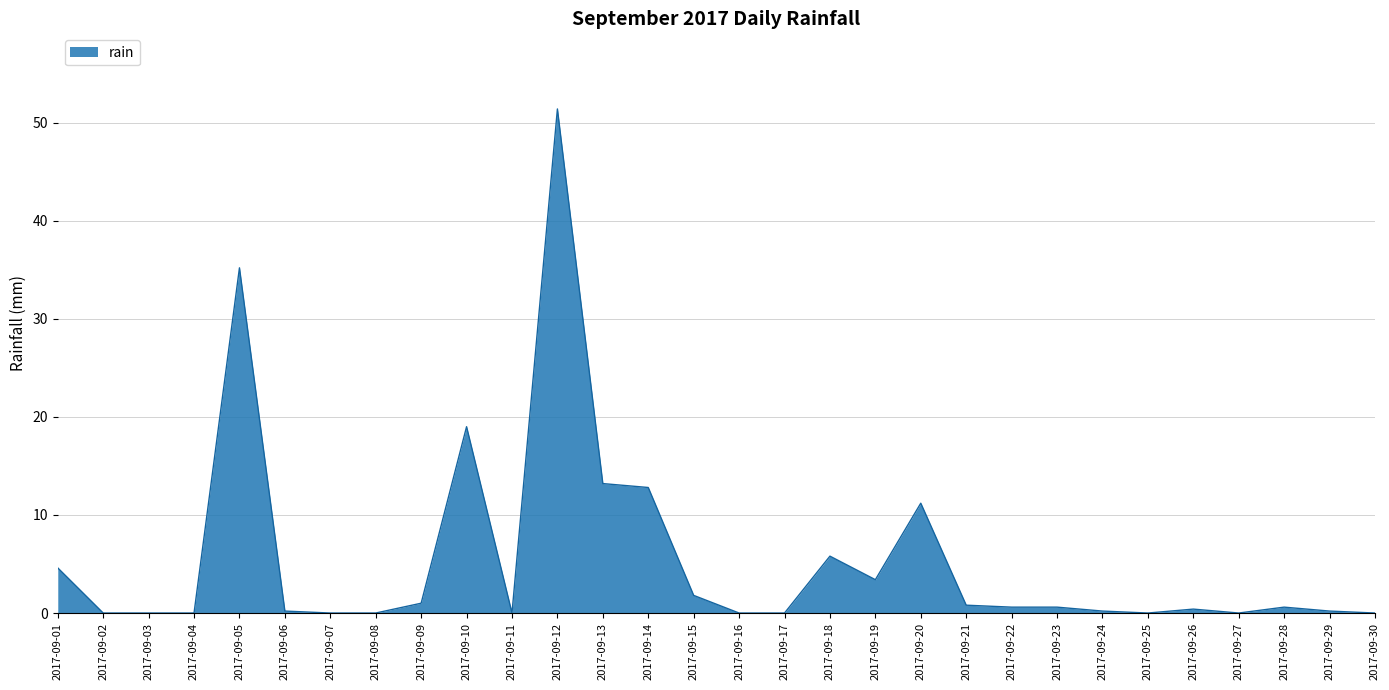

What is the change in value from 2017-09-03 to 2017-09-10?

+19.0